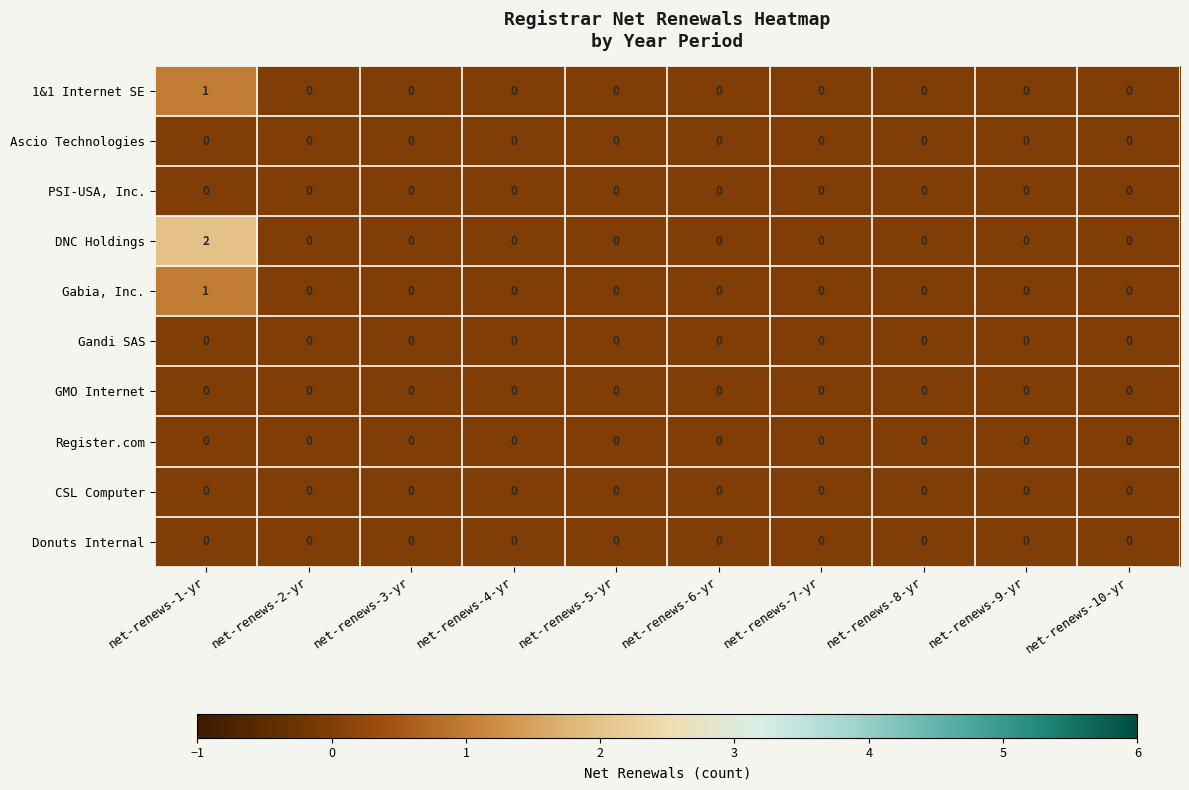

At how many categories does at least one series exceed 1?

1